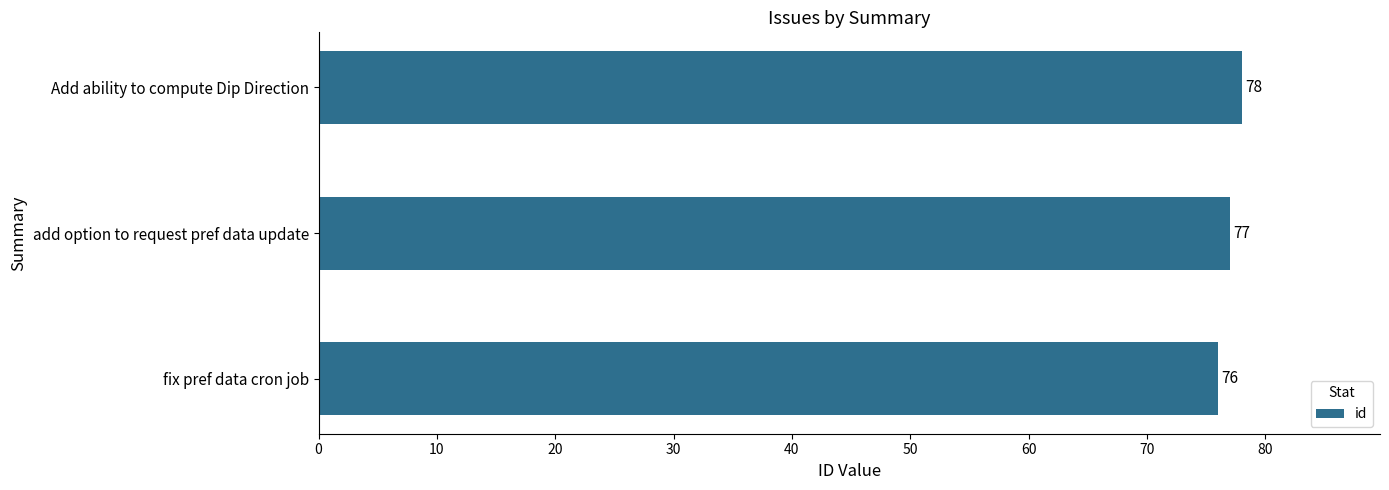

List the labels in order of value, largest first.

Add ability to compute Dip Direction, add option to request pref data update, fix pref data cron job